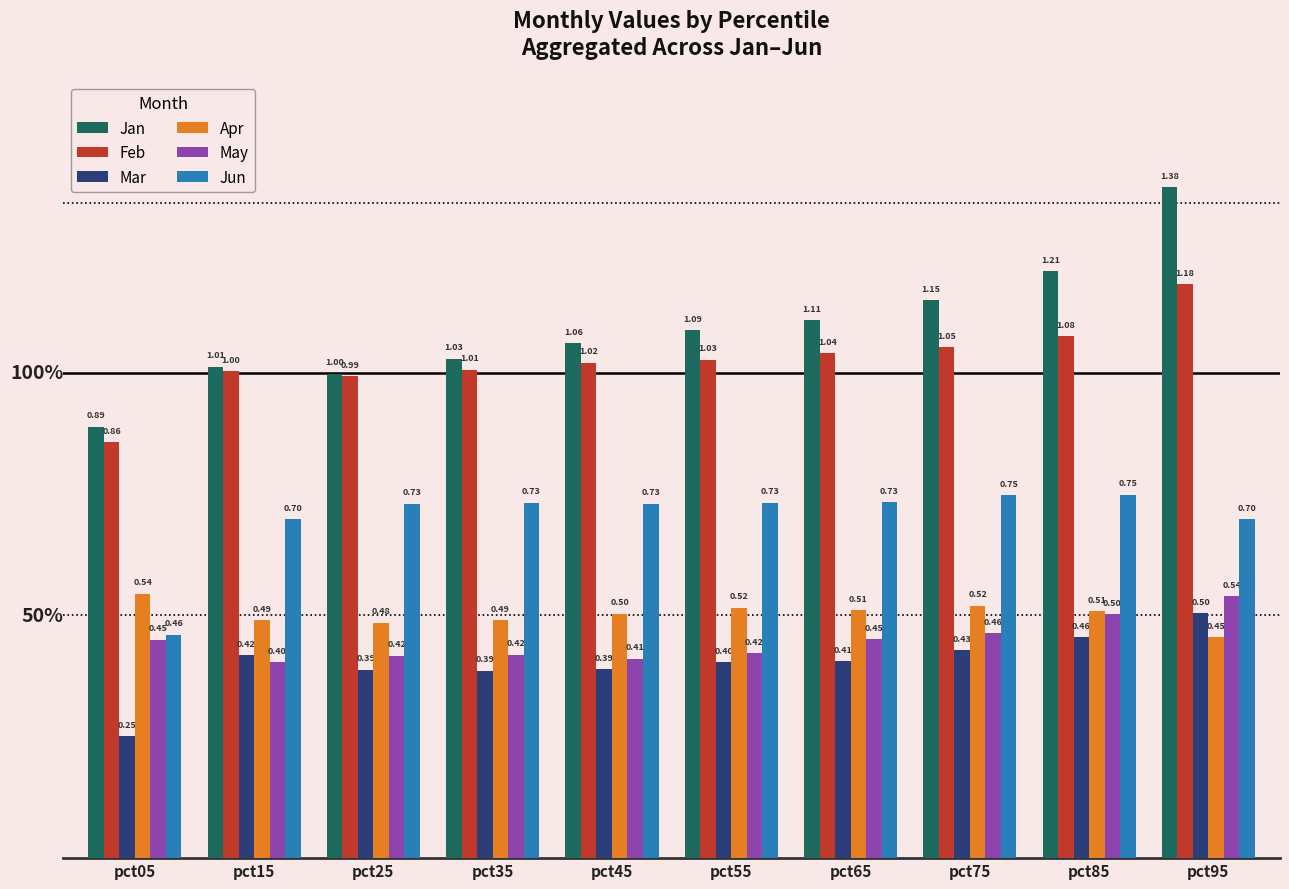

What is the difference between the highest and lowest values at pct85?

0.8